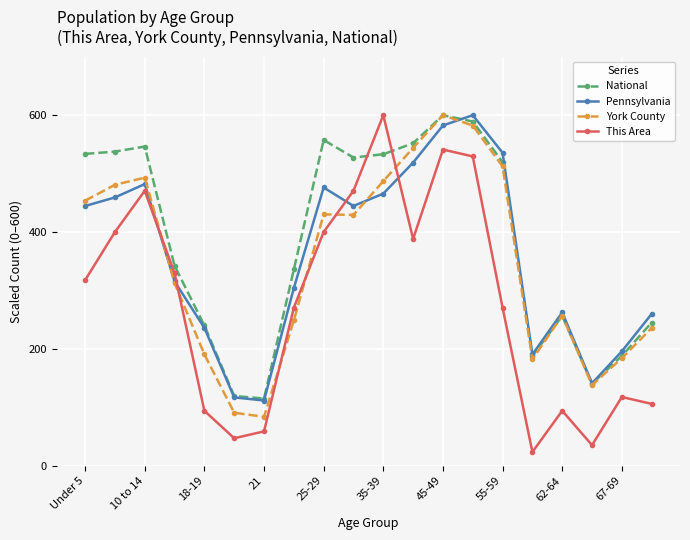

What are all the series names shown in the legend?

National, Pennsylvania, York County, This Area